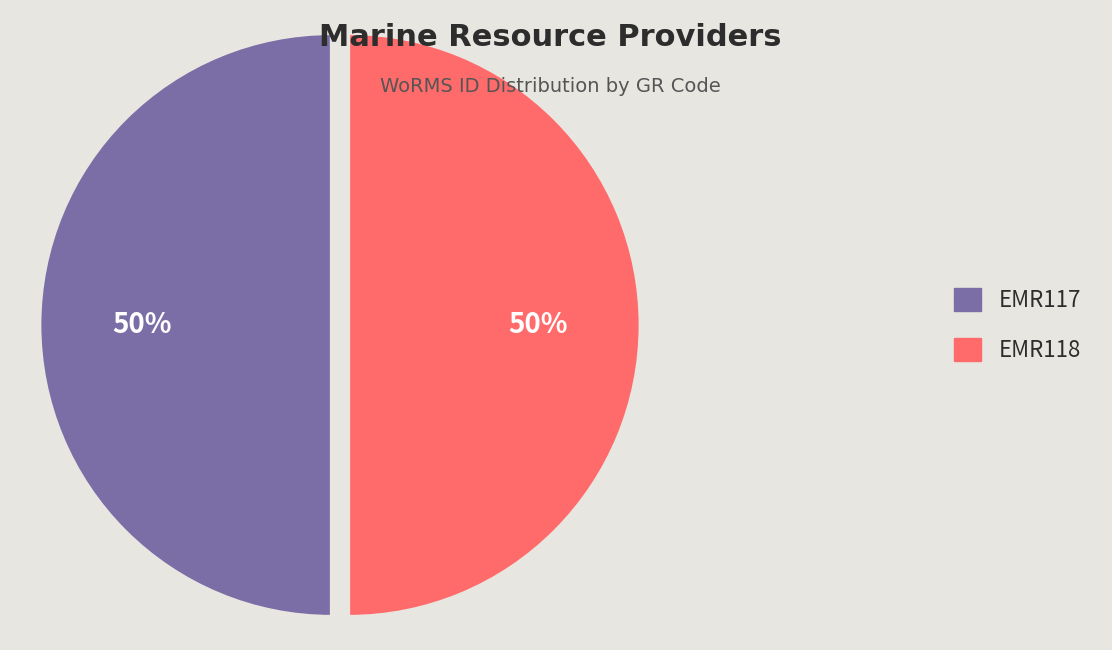

To the nearest percent, what is the average slice percentage?

50%